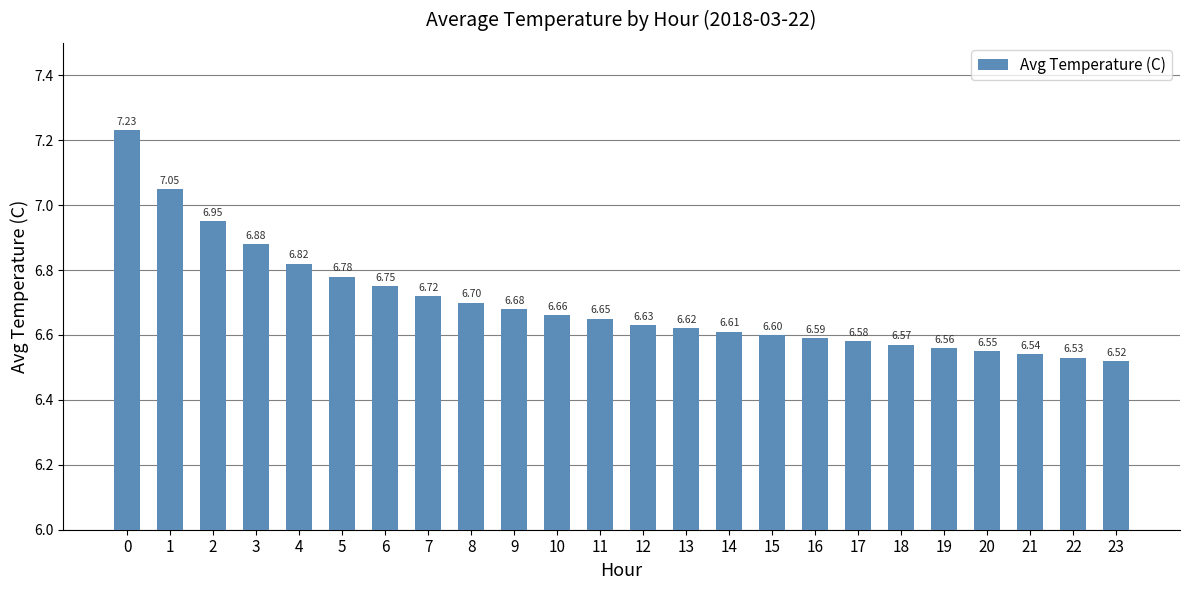

Rank the categories by value from highest to lowest.

0, 1, 2, 3, 4, 5, 6, 7, 8, 9, 10, 11, 12, 13, 14, 15, 16, 17, 18, 19, 20, 21, 22, 23